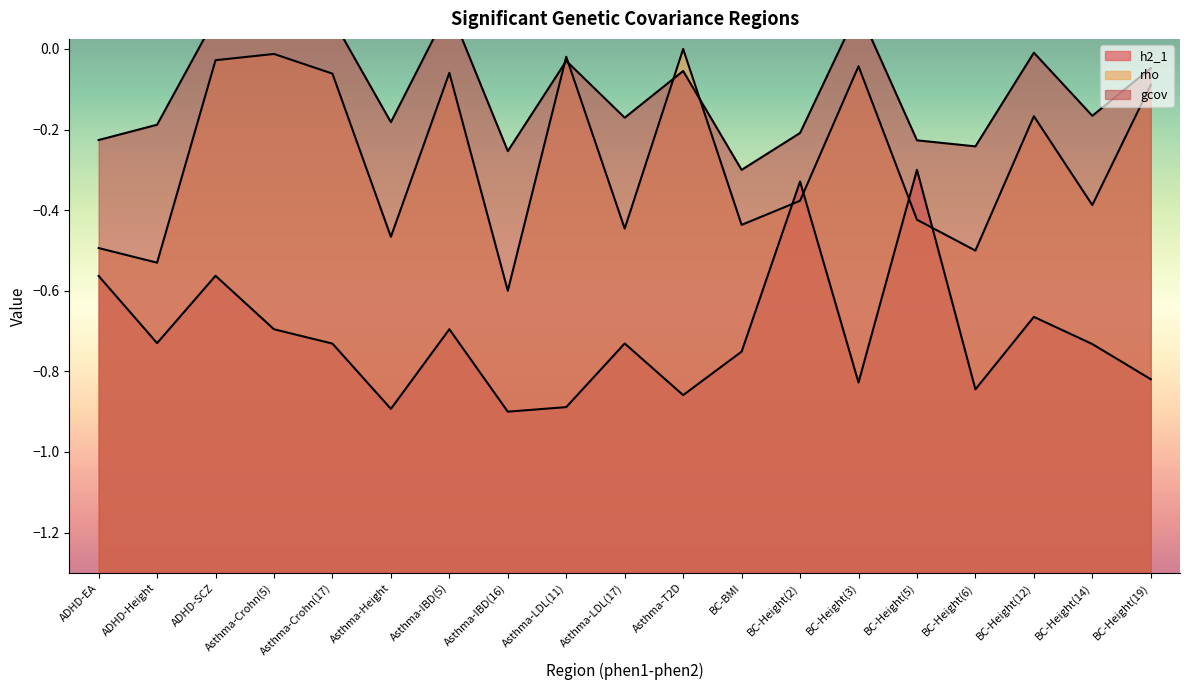

Rank the categories by h2_1 value from highest to lowest.

BC-Height(5), BC-Height(2), ADHD-SCZ, ADHD-EA, BC-Height(12), Asthma-IBD(5), Asthma-Crohn(5), ADHD-Height, Asthma-LDL(17), Asthma-Crohn(17), BC-Height(14), BC-BMI, BC-Height(19), BC-Height(3), BC-Height(6), Asthma-T2D, Asthma-LDL(11), Asthma-Height, Asthma-IBD(16)